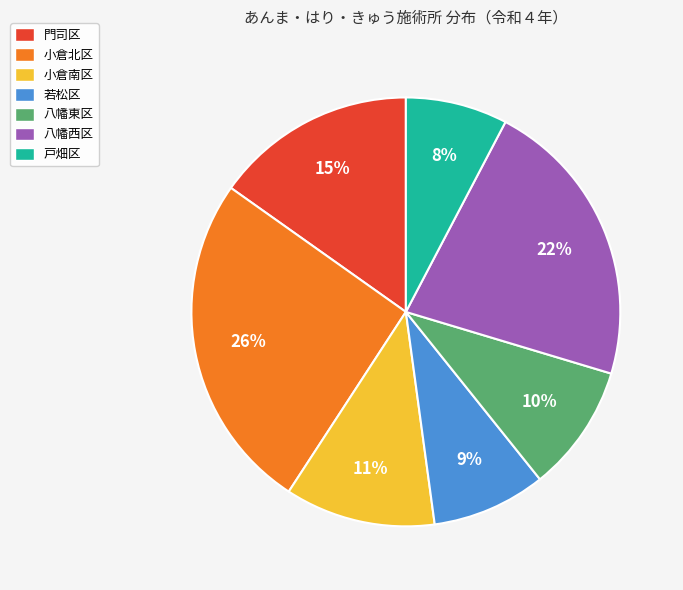

How many segments does this pie chart have?

7